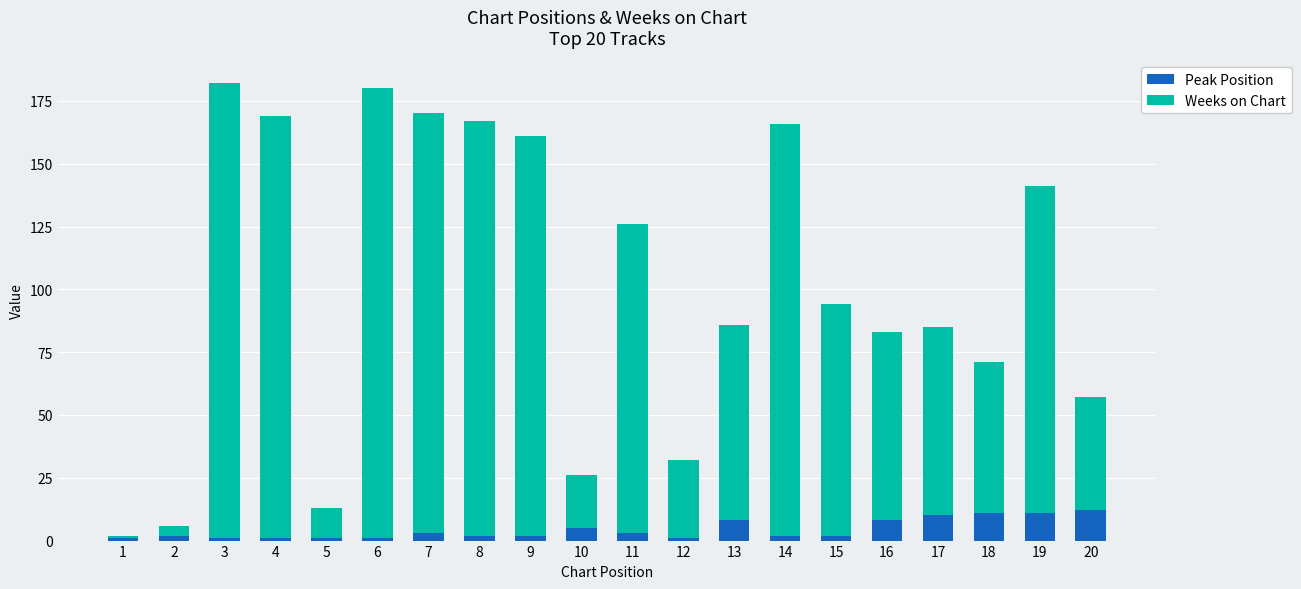

Is it true that Peak Position equals 2 at 8?

True